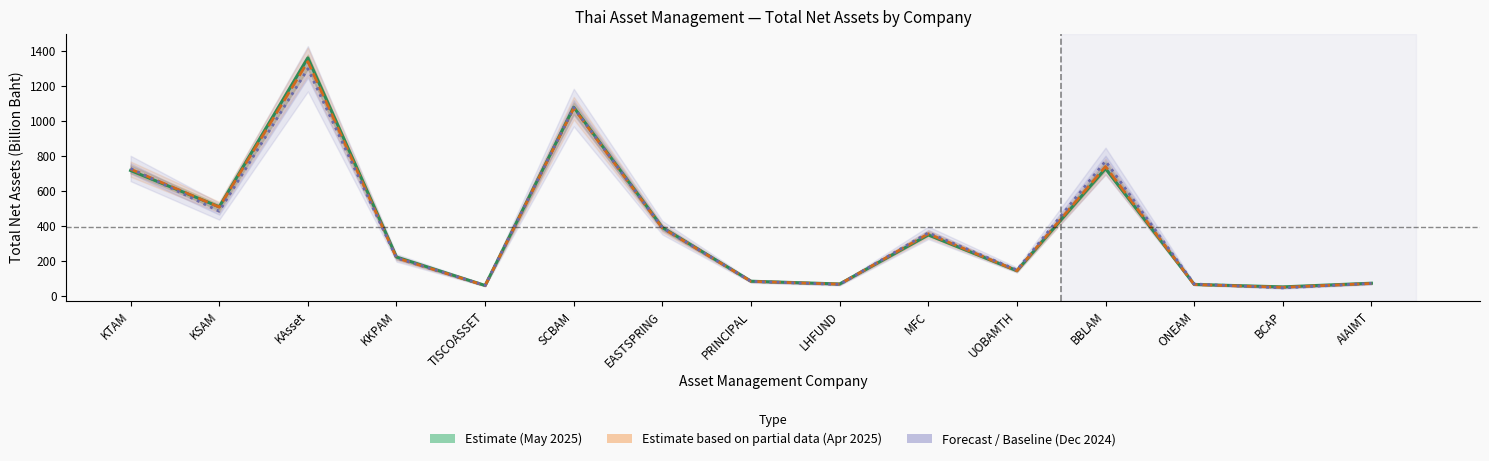

What is the difference between the second highest and second lowest values in the Total NAV Apr 2025 series?

1013.5